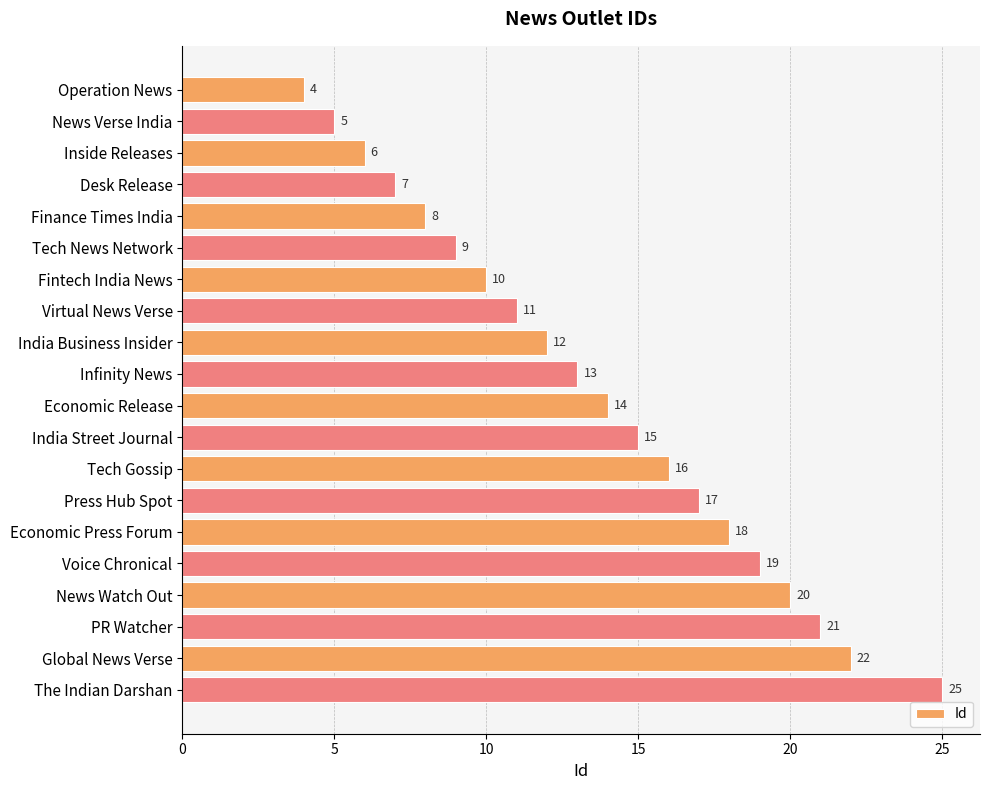

Reading bottom to top, what are all the values shown in this chart?

25	22	21	20	19	18	17	16	15	14	13	12	11	10	9	8	7	6	5	4